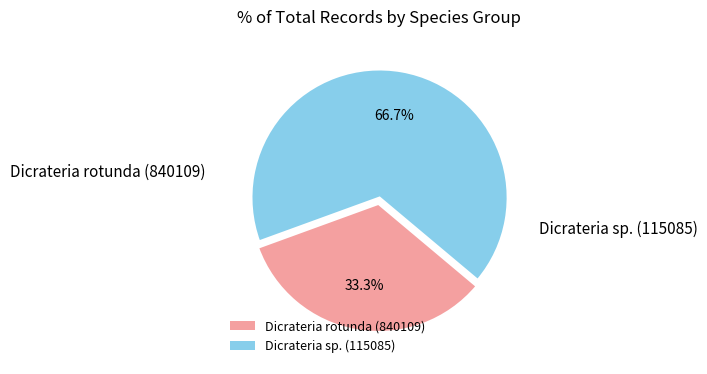

What is the smallest slice in the pie chart?

Dicrateria rotunda (840109)